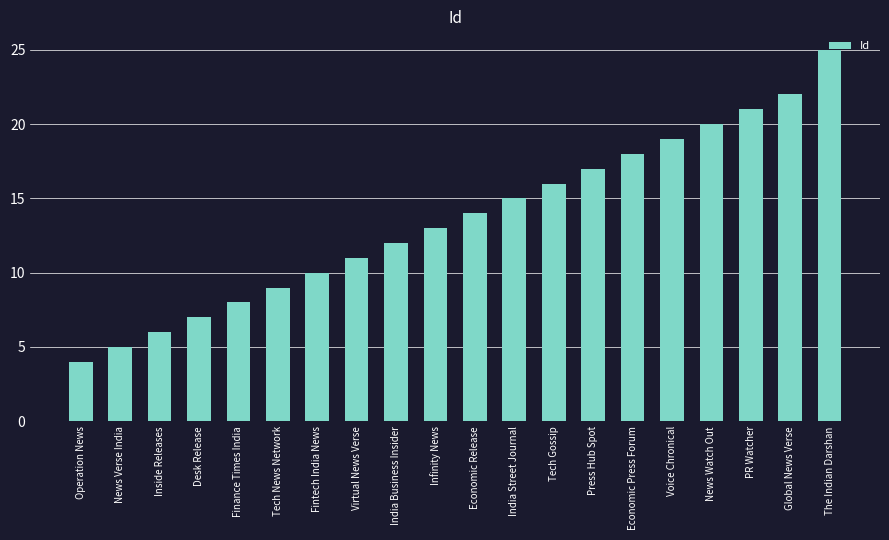

What is the label of the 13th bar from the right?

Virtual News Verse